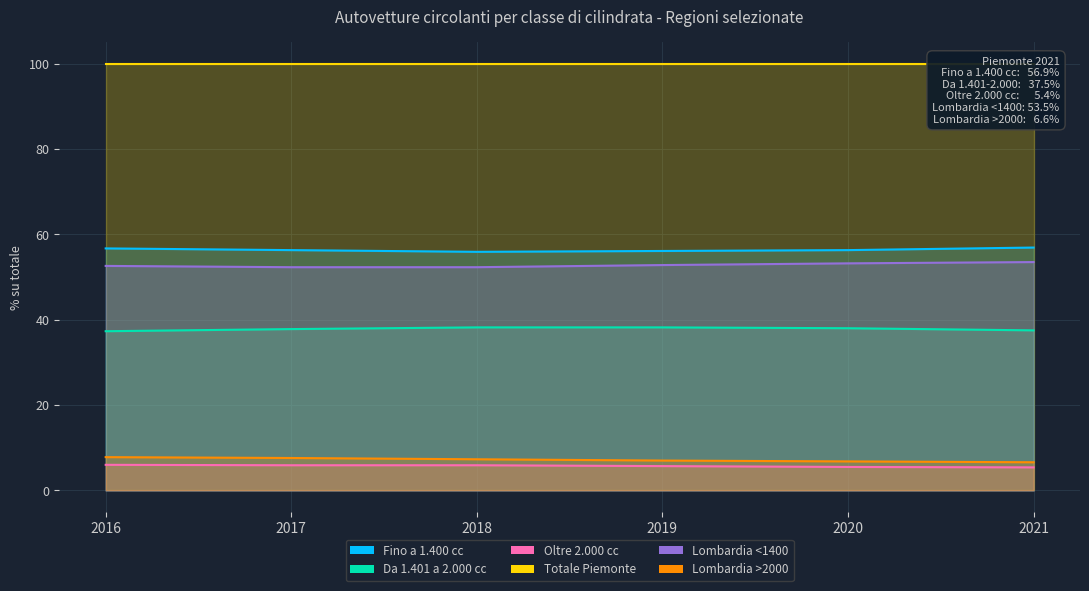

Rank the categories by Lombardia >2000 value from lowest to highest.

2021, 2020, 2019, 2018, 2017, 2016